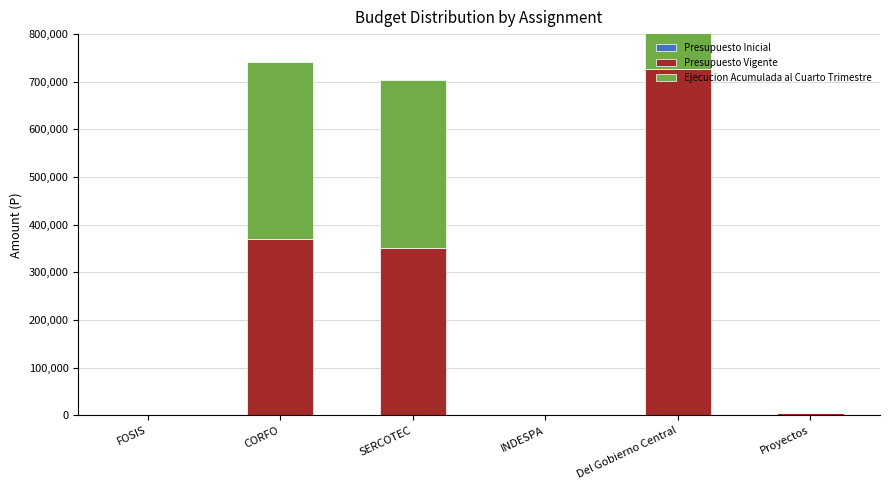

What are all the series names shown in the legend?

Presupuesto Inicial, Presupuesto Vigente, Ejecucion Acumulada al Cuarto Trimestre